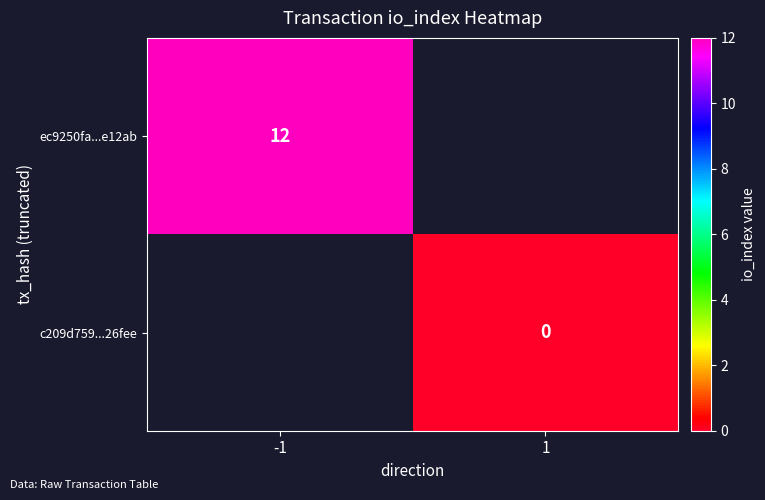

How many series are shown in this chart?

2